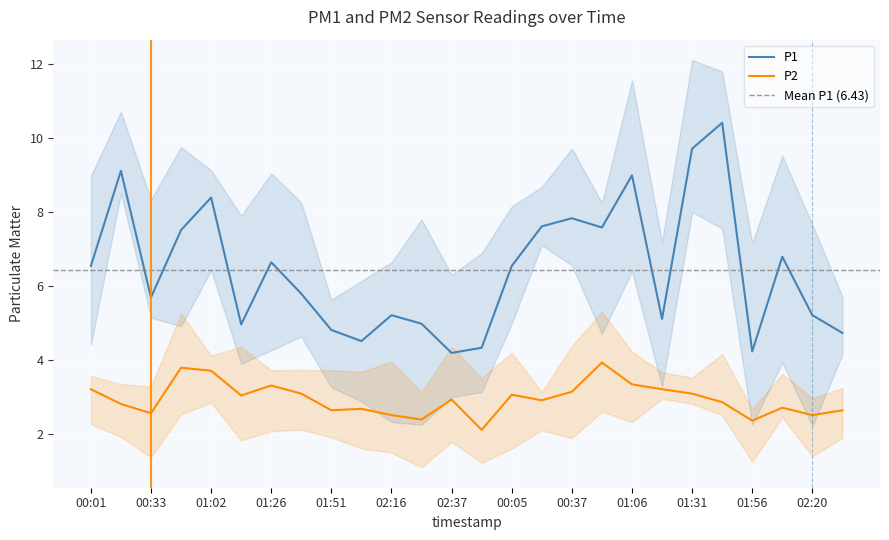

List the series in order of their peak value, lowest first.

P2, P1